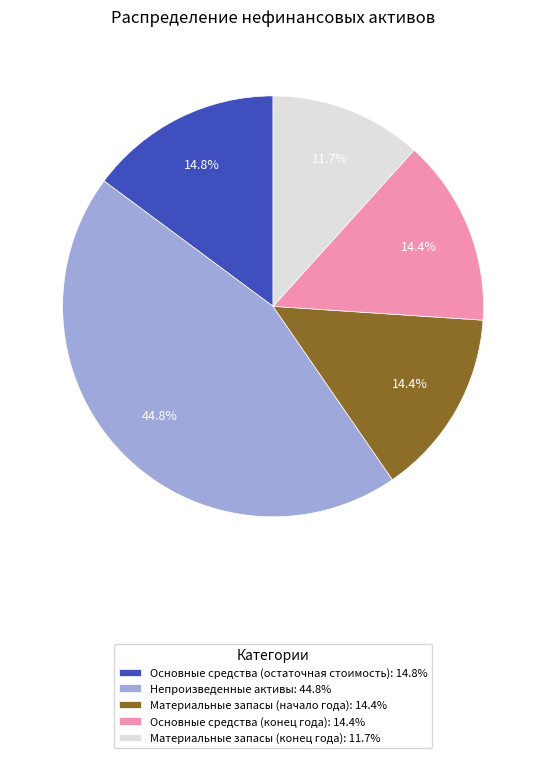

Count the number of slices in the pie.

5